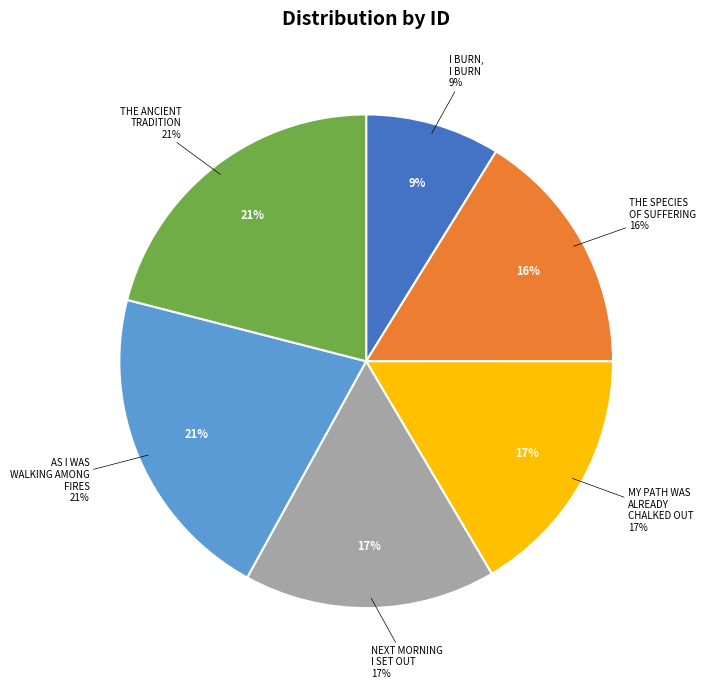

To the nearest percent, what percentage of the pie is Next morning I set out?

17%